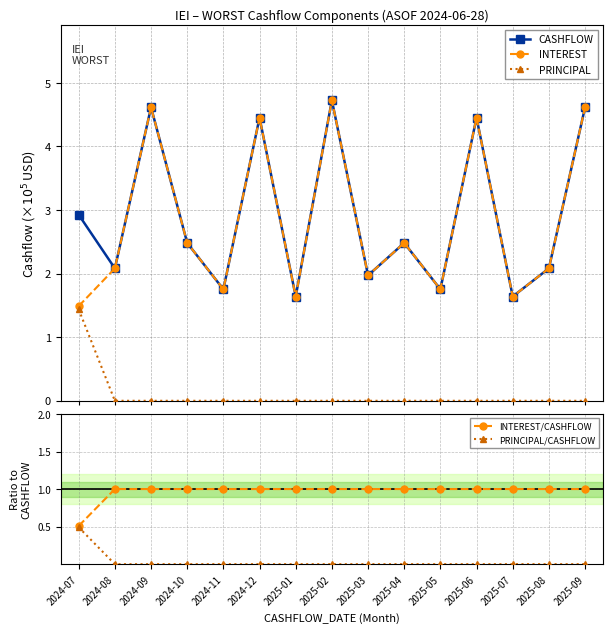

True or false: INTEREST has more than 1 points higher than both neighbors.

True